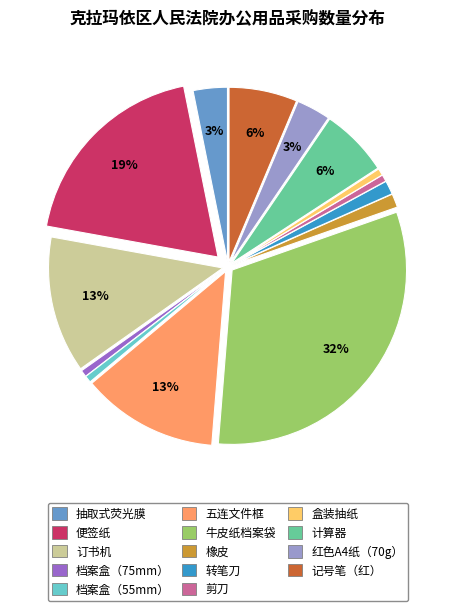

Is the sum of 档案盒（75mm） and 计算器 greater than half?

No